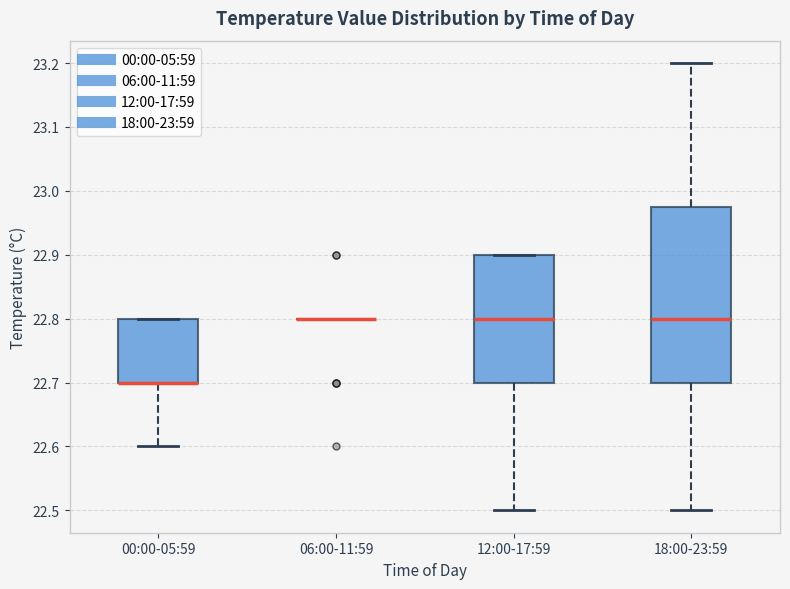

Comparing the boxes themselves (not the whiskers), which one is the tallest?

18:00-23:59